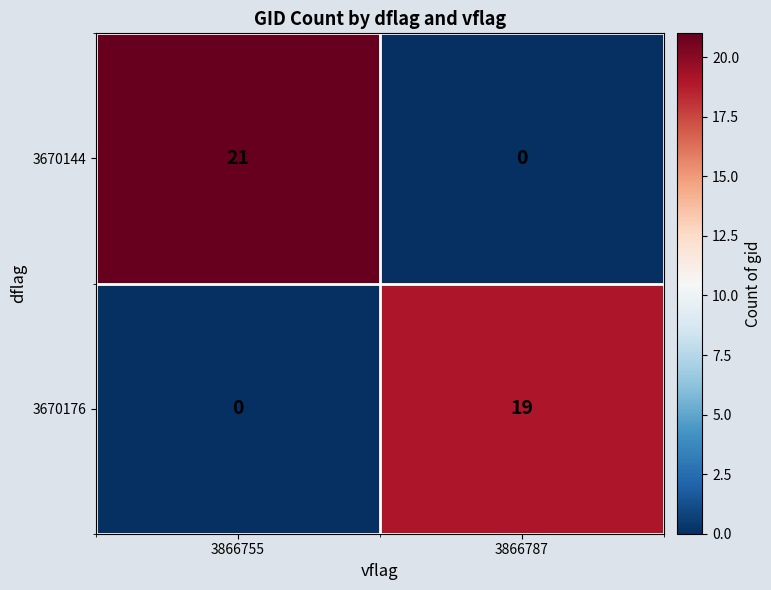

Which label corresponds to the largest value in the chart?

3866755